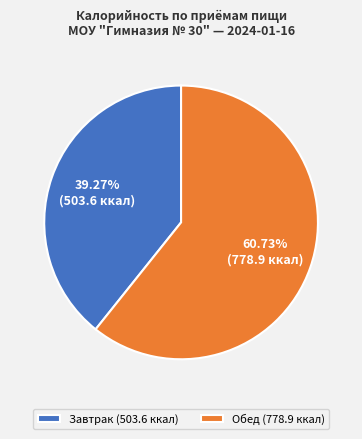

To the nearest percent, what is the difference between the largest and smallest slice percentages?

21%